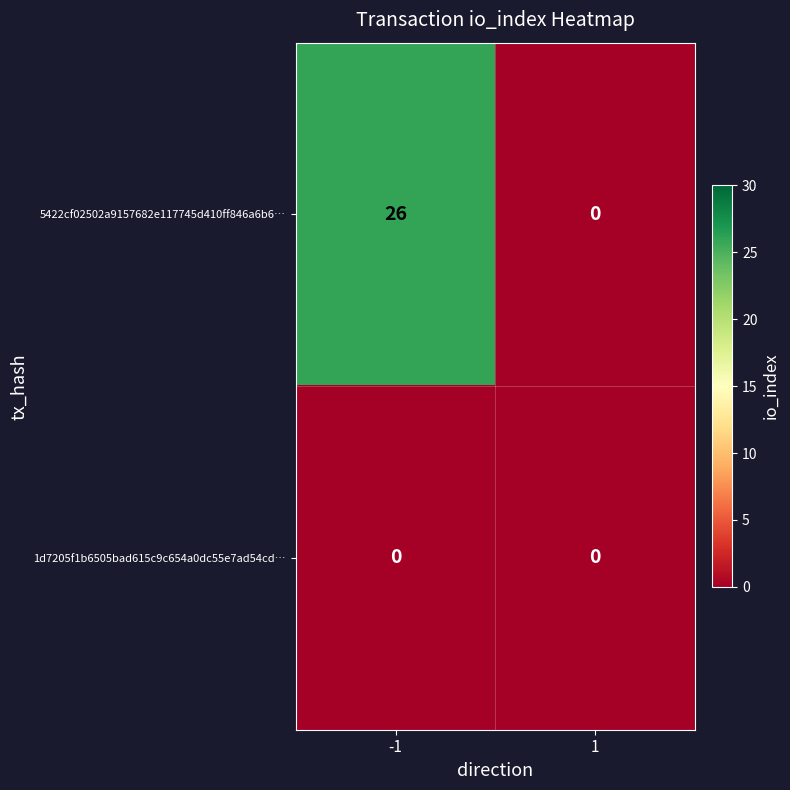

Rank the categories by 5422cf02502a9157682e117745d410ff846a6b6… value from lowest to highest.

1, -1